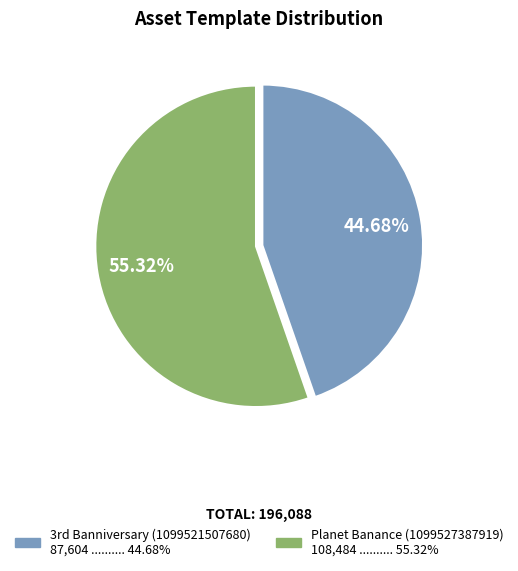

To the nearest percent, what is the difference between the largest and smallest slice percentages?

11%